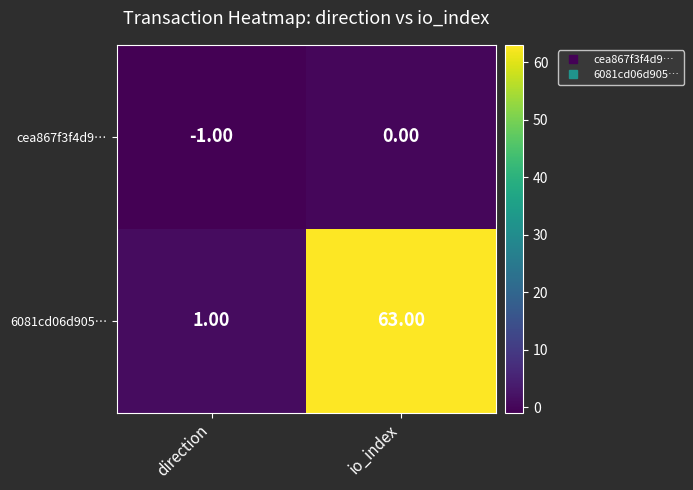

What is the sum of all 6081cd06d905… values?

64